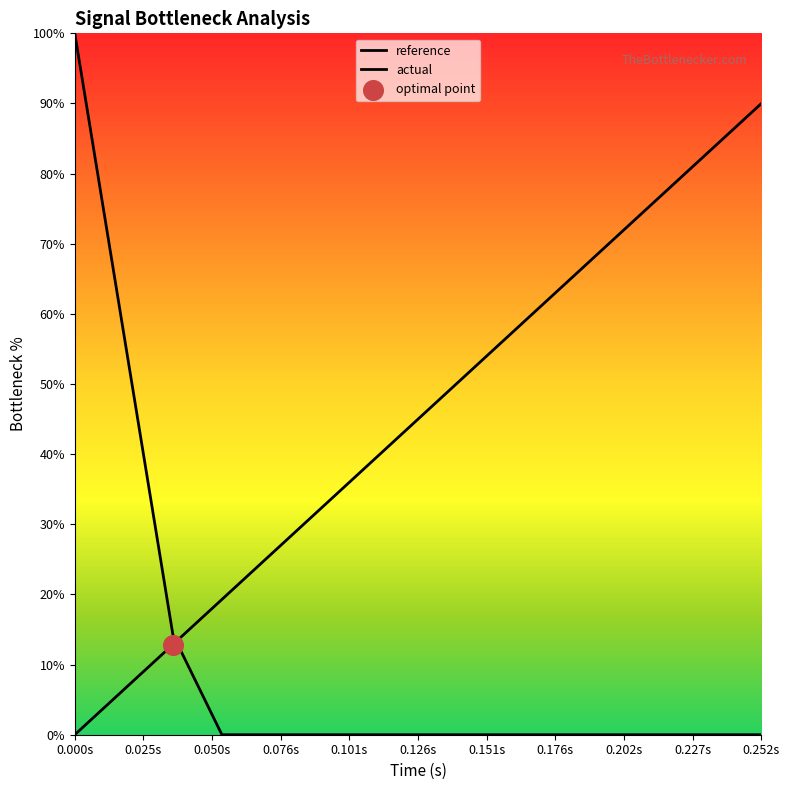

Is the value of actual at 0.050s greater than the value of reference at 0.050s?

No